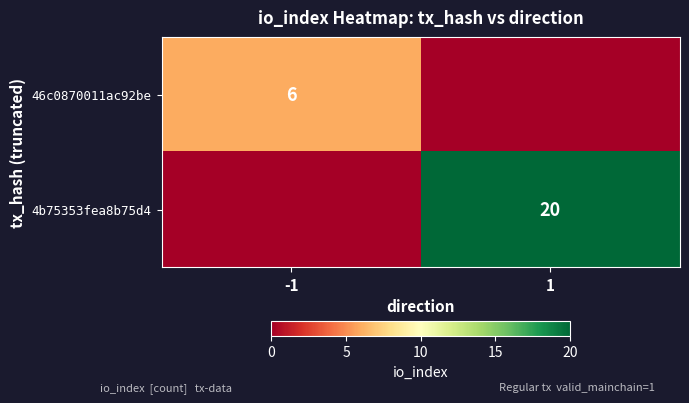

The value of 46c0870011ac92be at -1 is 8. True or false?

False